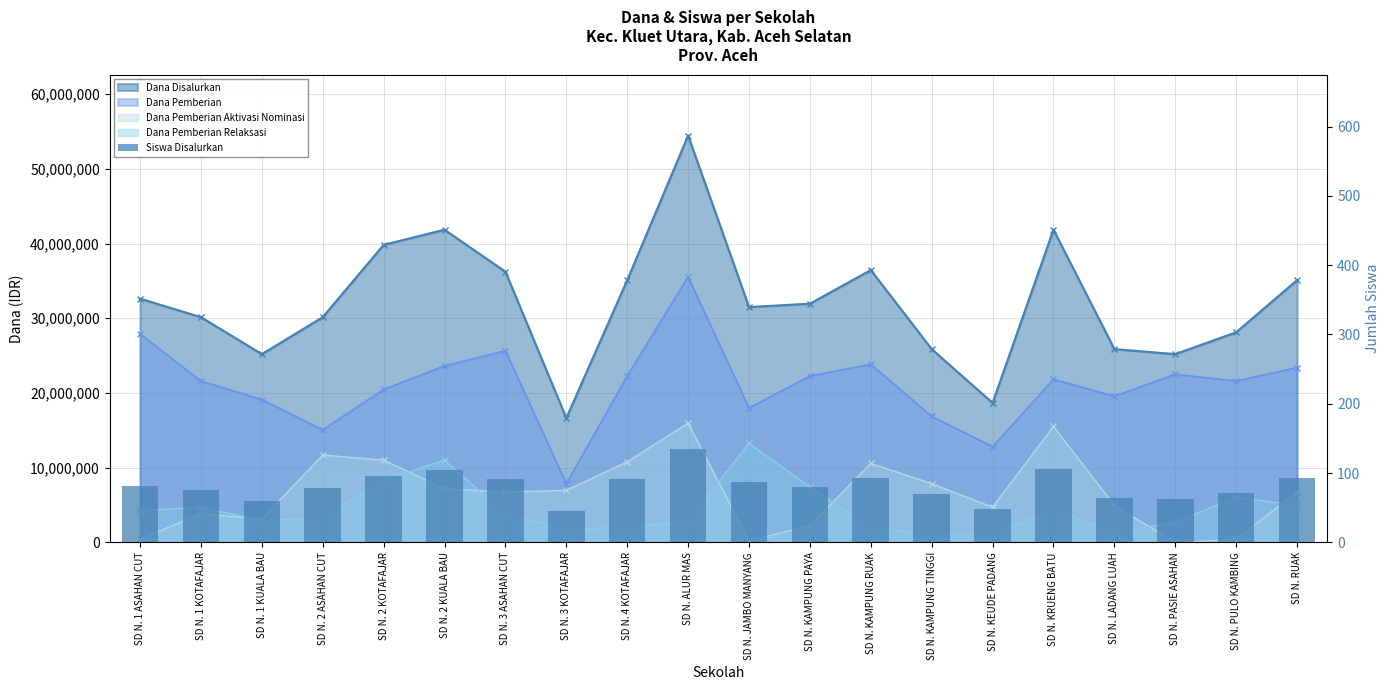

How many data points are above 82?

9